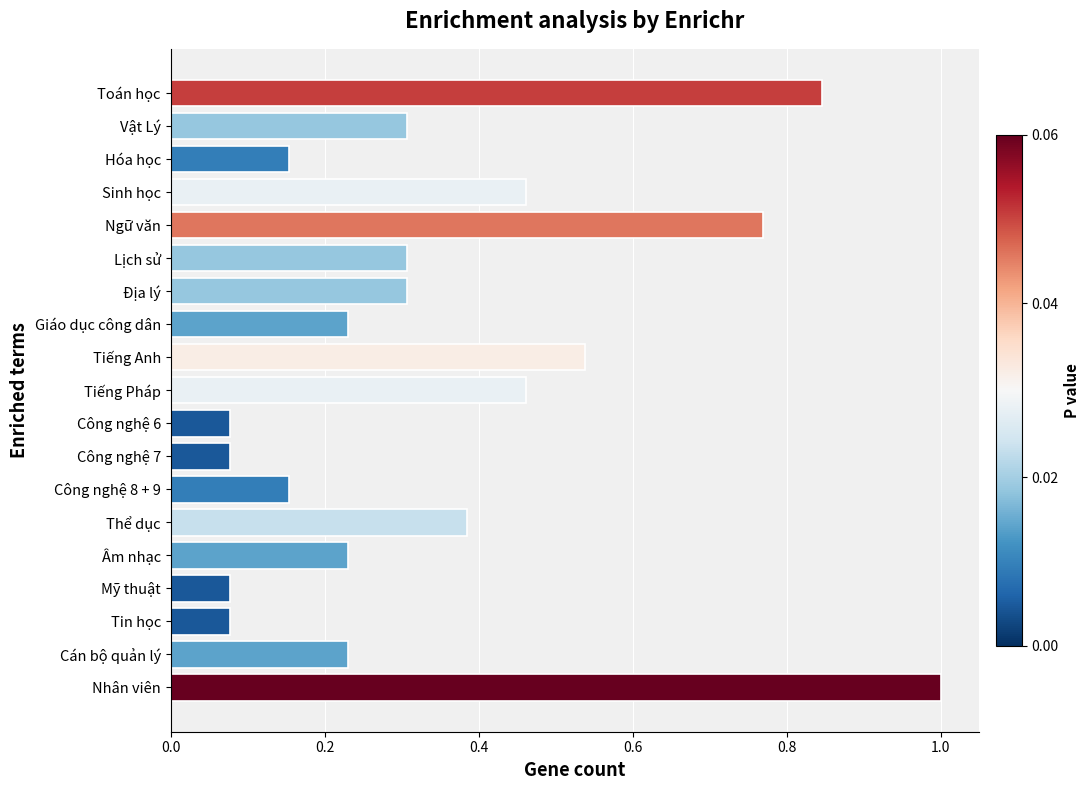

Is it true that the value at Địa lý is 0.5?

False